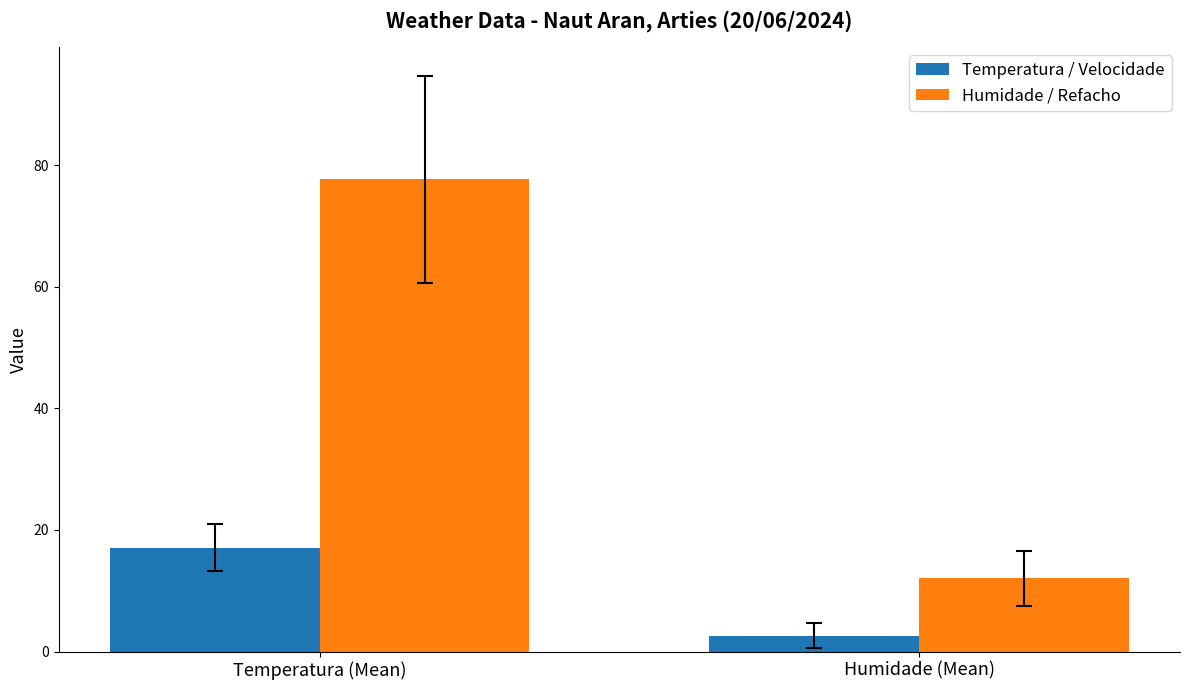

Reading left to right, what are all the values shown in this chart?

Temperatura / Velocidade: Temperatura (Mean)=17.1	Humidade (Mean)=2.6
Humidade / Refacho: Temperatura (Mean)=77.6	Humidade (Mean)=12.0